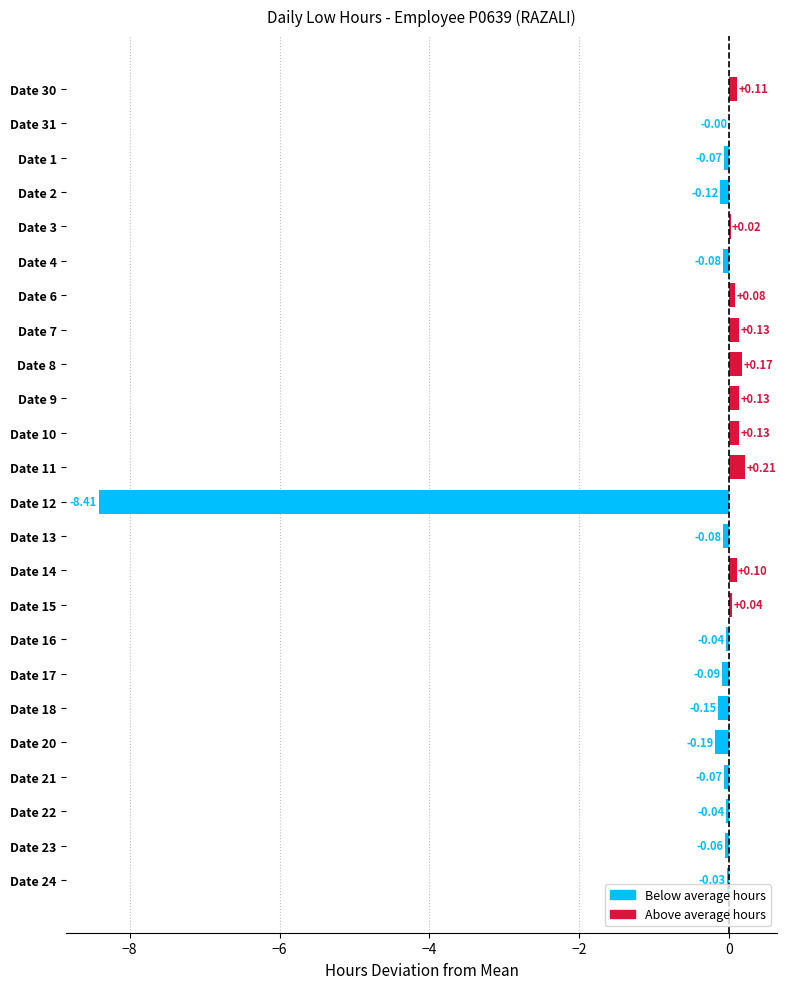

Between Date 12 and Date 18, which is larger?

Date 18